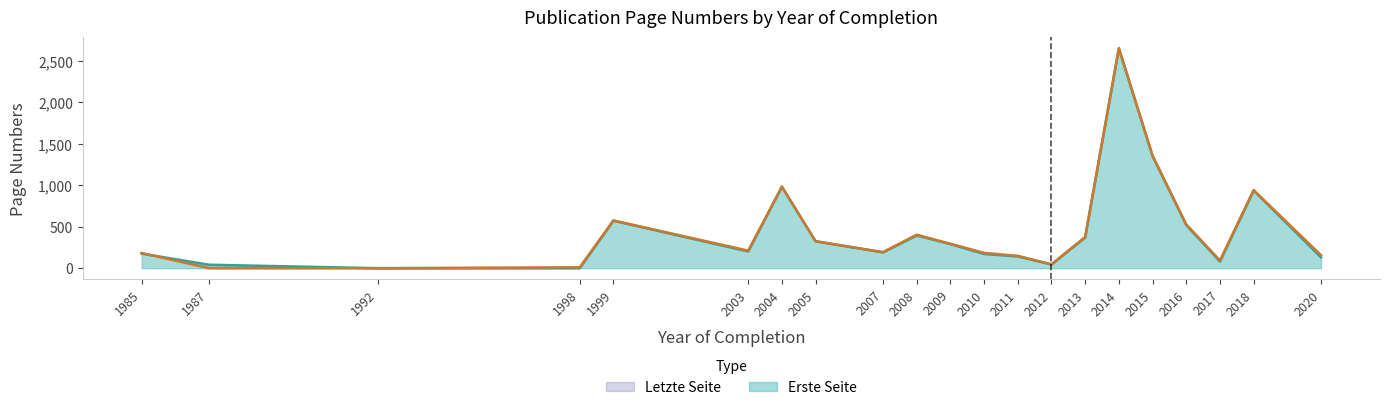

How many data points does each series have?

21